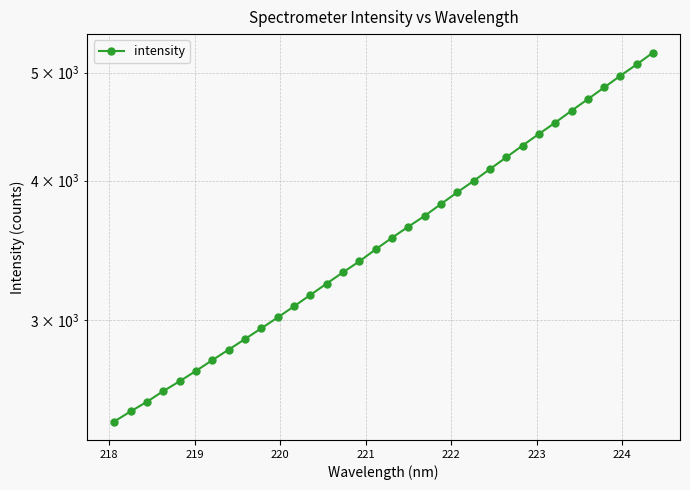

Reading left to right, list all the values displayed in this chart.

2433.6	2484.8	2534.7	2591.1	2644.3	2701.4	2762.2	2822.5	2885.1	2949.7	3016.3	3086.7	3159.9	3234.9	3311.2	3386.6	3471.7	3555.8	3638.1	3719.9	3812.4	3905.6	3998.2	4097.0	4198.0	4301.4	4405.3	4509.5	4621.6	4732.9	4848.8	4968.0	5085.5	5211.1